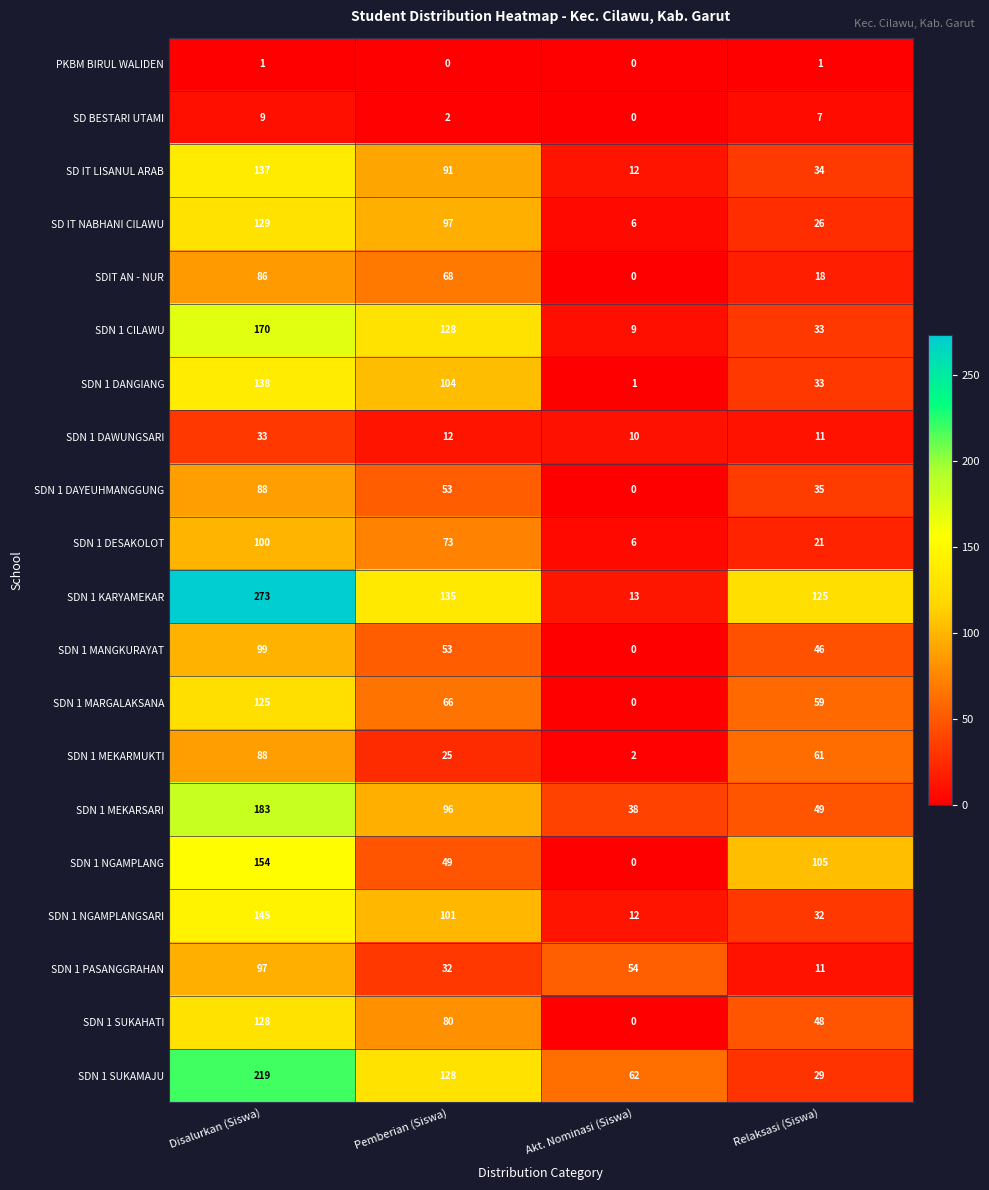

What is the spread (max minus min) of values at Akt. Nominasi (Siswa)?

62